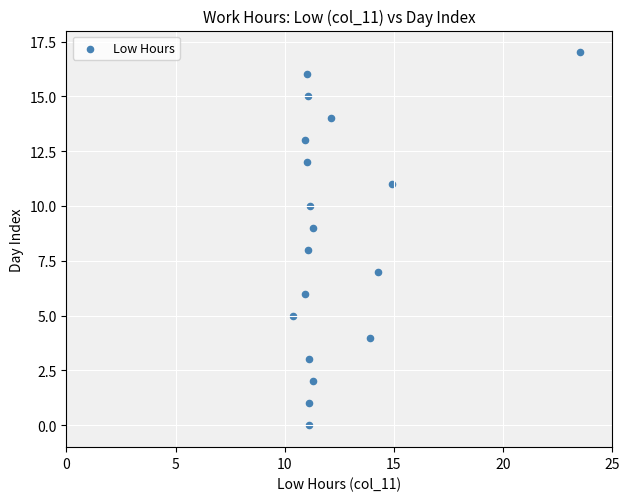

What is the range of Y values (max minus min)?

17